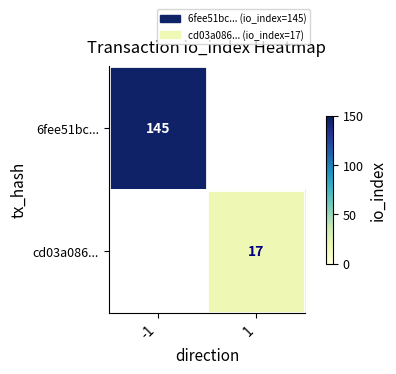

True or false: cd03a086... has a value of 12 at 1.

False